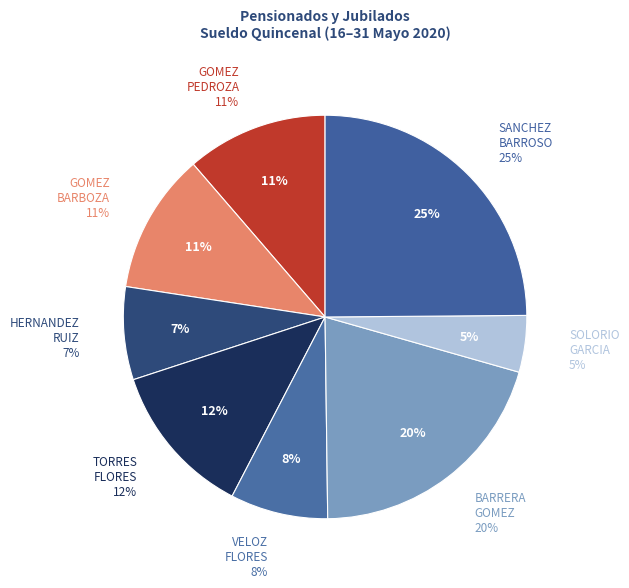

Between VELOZ FLORES GUSTAVO and SOLORIO GARCIA JUAN, which is larger?

VELOZ FLORES GUSTAVO